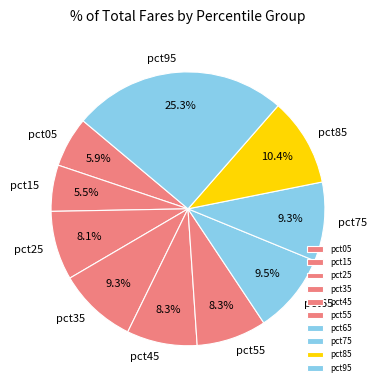

Does any single category account for the majority?

No